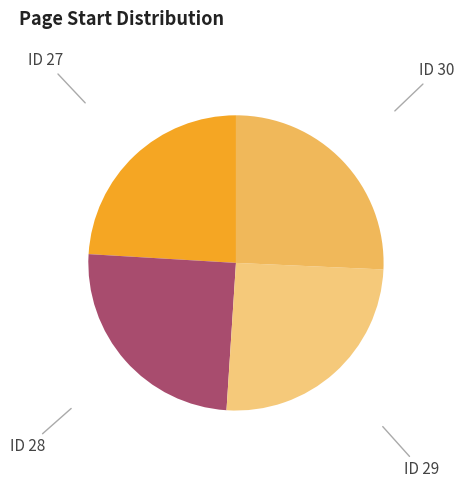

Combined, do ID 27 and ID 30 account for over 50%?

No